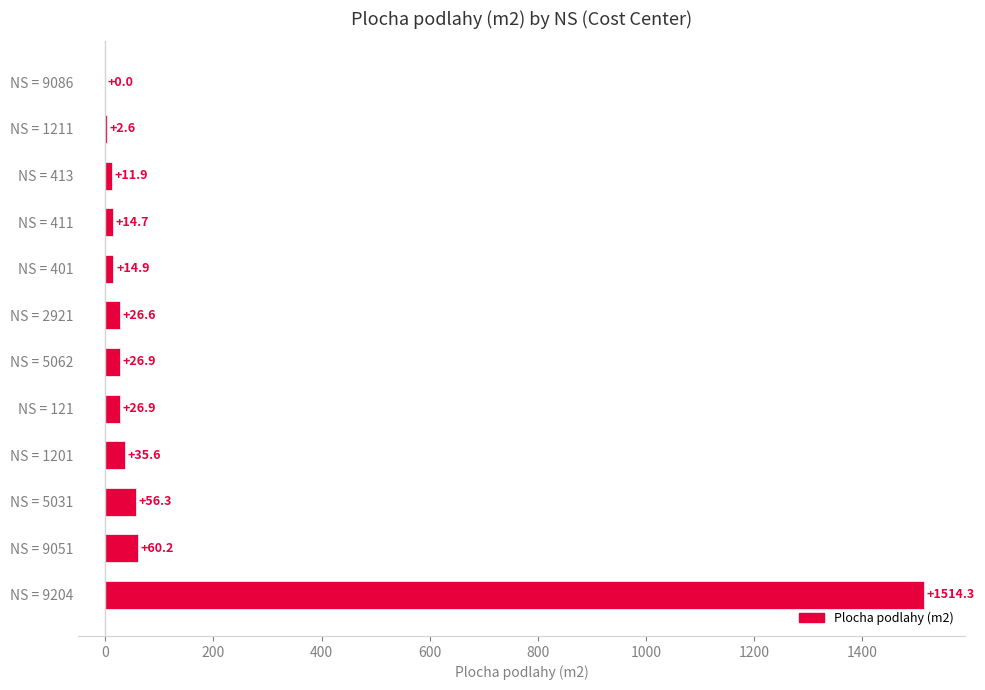

What is the change in value from NS = 5031 to NS = 401?

-41.4